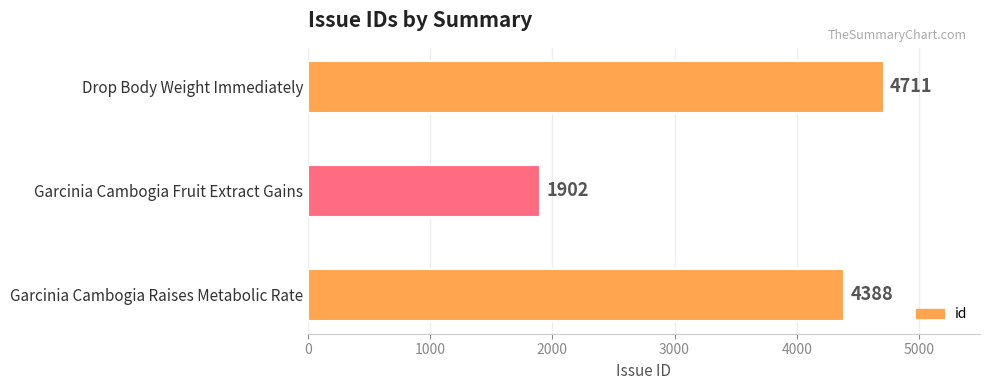

What is the smallest value displayed?

1902